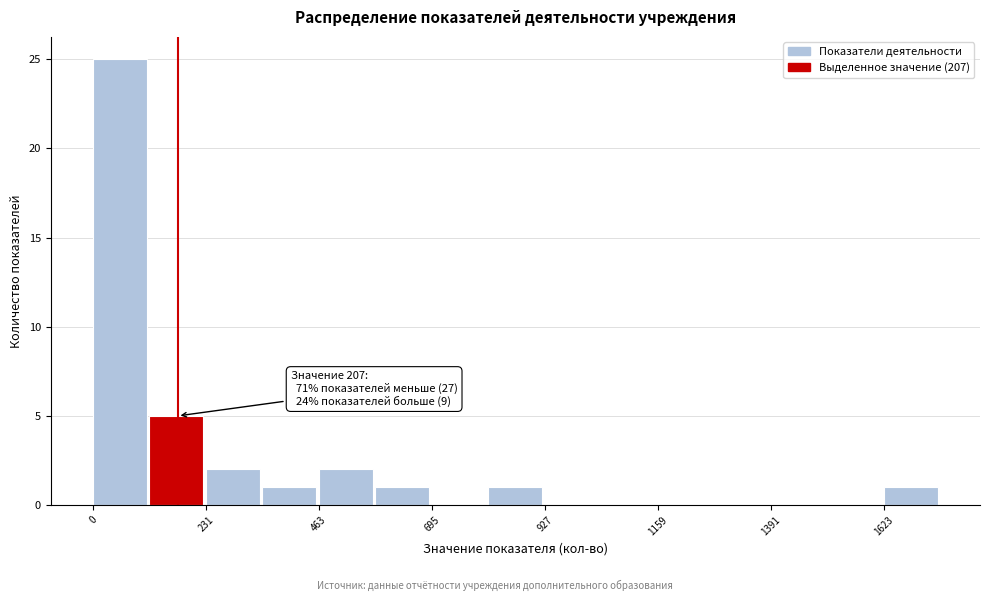

Read against the x-axis, roughly where is the centre of the tallest bar?

50